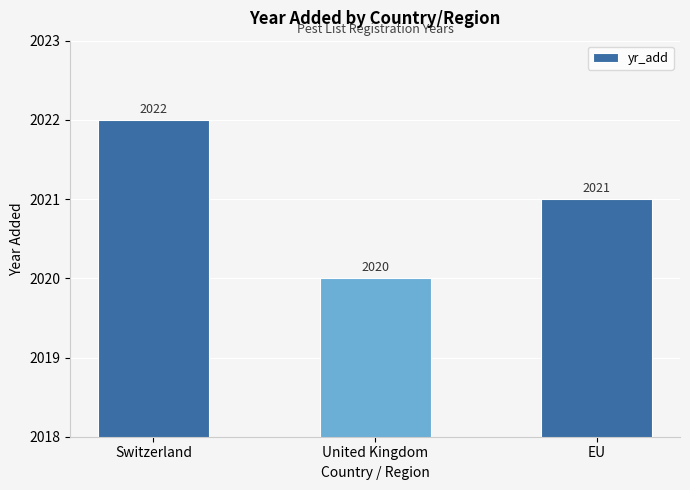

What is the difference between the second highest and minimum values?

1